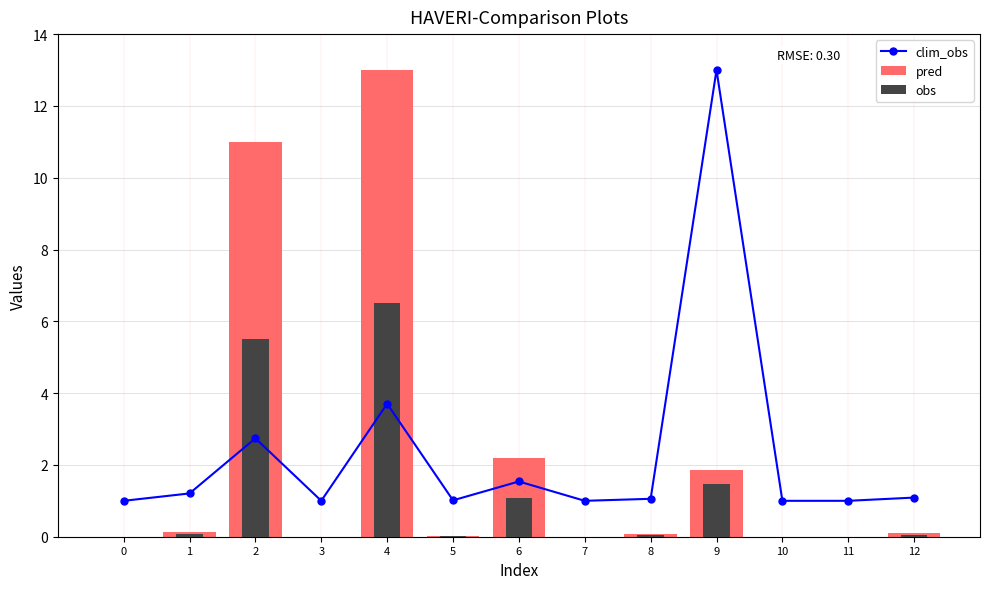

What is the approximate value of clim_obs at 2?

2.7